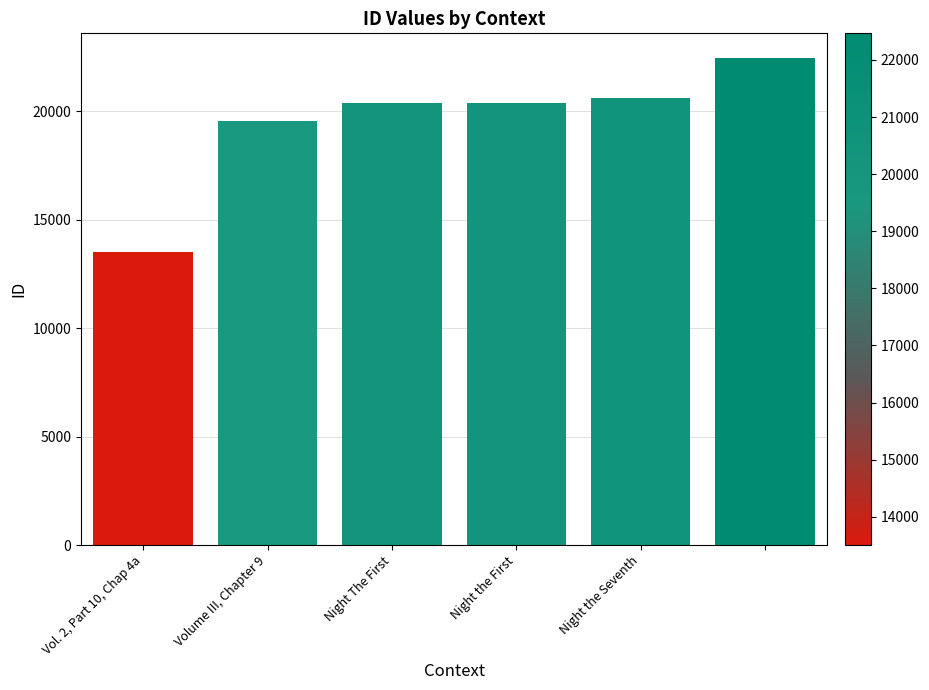

What is the minimum value shown in the chart?

13503